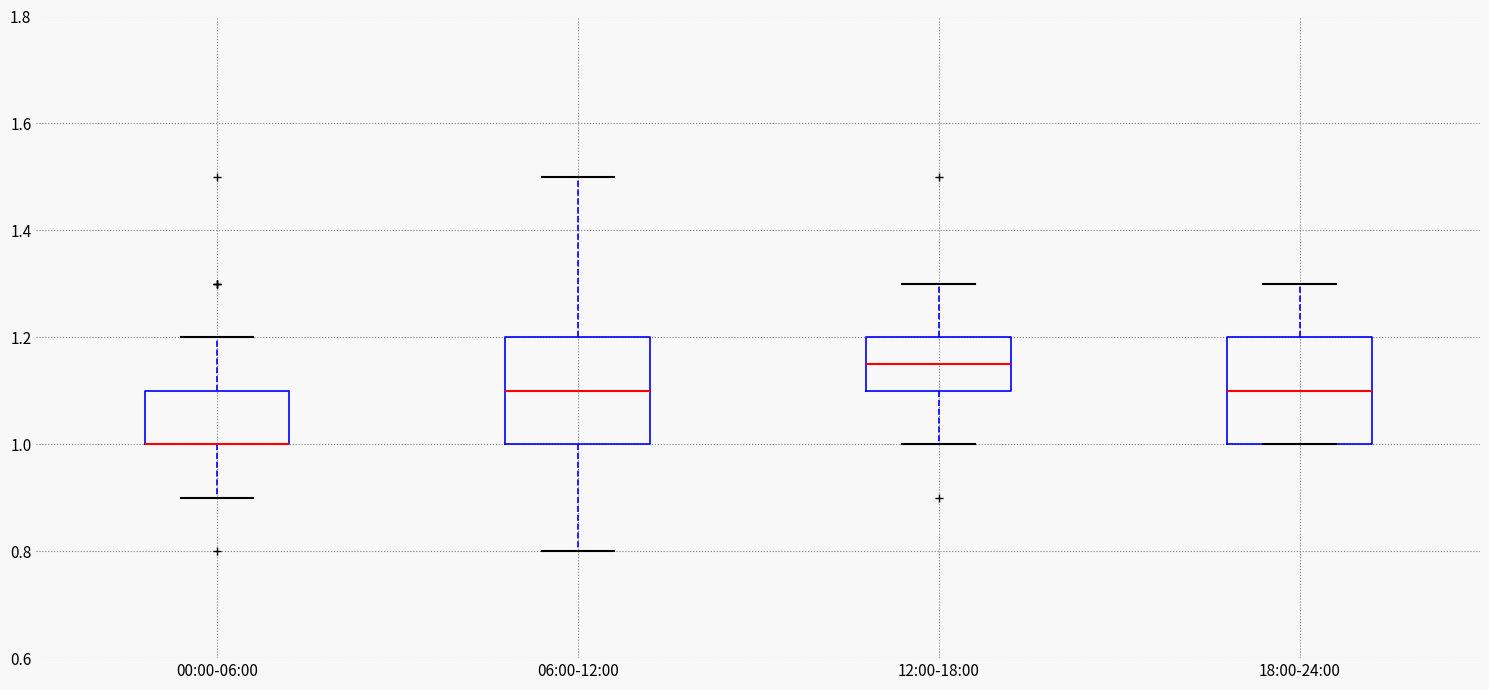

Reading left to right, read every box against the y-axis: the position of its median line, the range the box covers, and the ends of its whiskers. The values are not printed on the chart, so give them approximately, as read against the axis.

00:00-06:00: median 1.00 (drawn on the box's lower edge), box 1.00 to 1.10, whiskers 0.90 to 1.20
06:00-12:00: median 1.10, box 1.00 to 1.20, whiskers 0.80 to 1.50
12:00-18:00: median 1.16, box 1.10 to 1.20, whiskers 1.00 to 1.30
18:00-24:00: median 1.10, box 1.00 to 1.20, whiskers 1.00 to 1.30